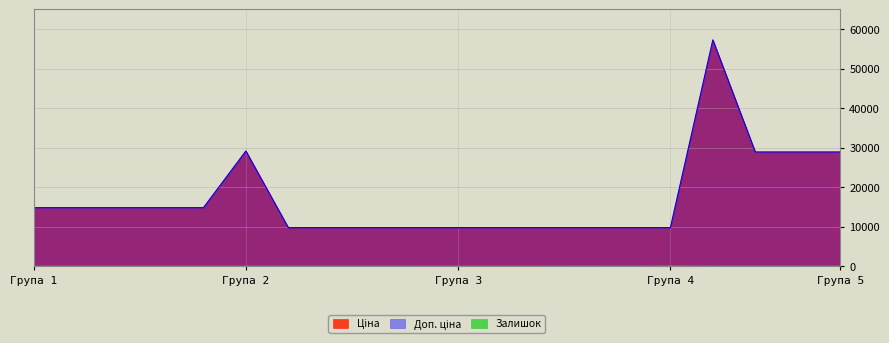

Which series has the largest range (max minus min)?

Ціна